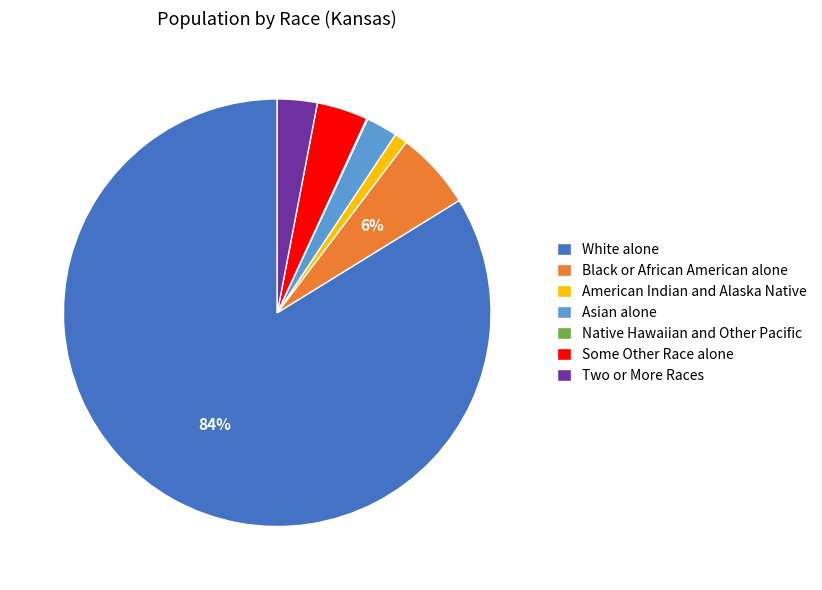

Which has a higher value, White alone or Black or African American alone?

White alone